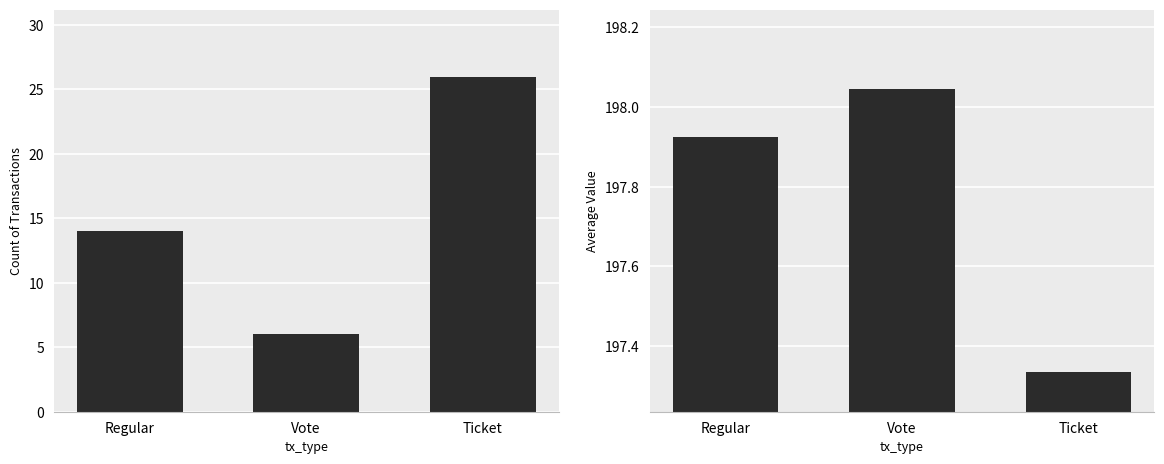

What is the total value across all series at Vote?

204.0